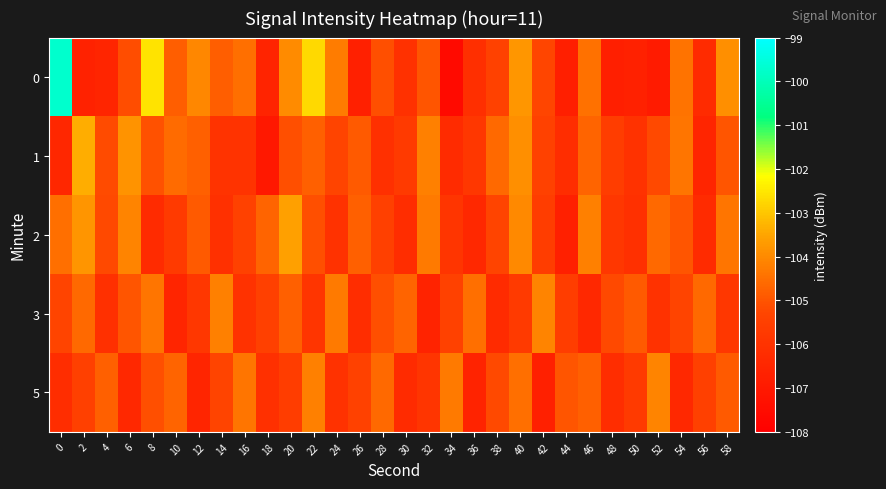

How many categories are shown in the chart?

30